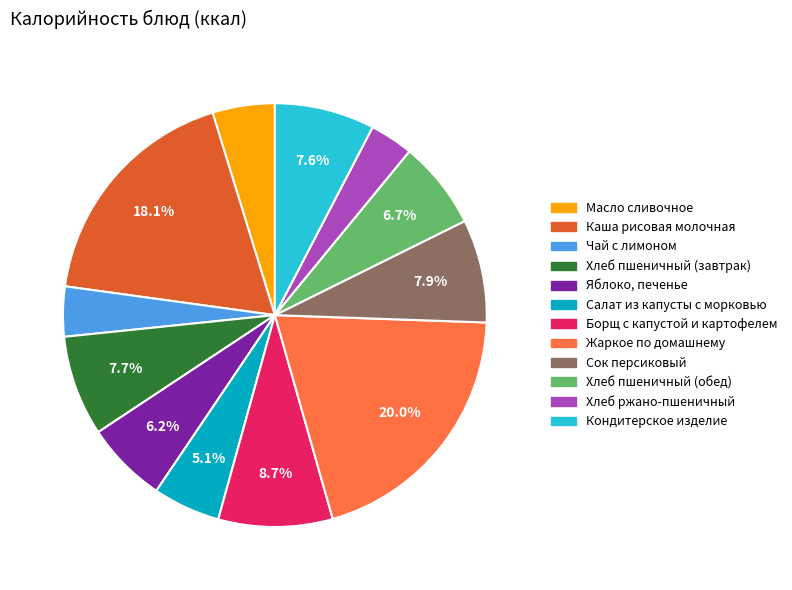

Does Масло сливочное account for over 50% of the chart?

No